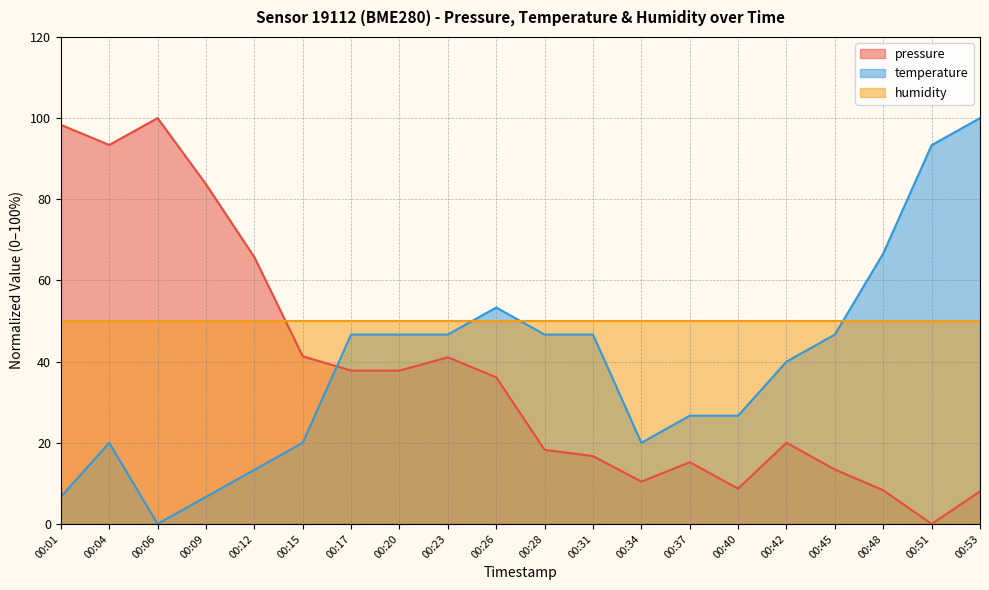

What is the value of the temperature point at the 18th from the left?

66.7